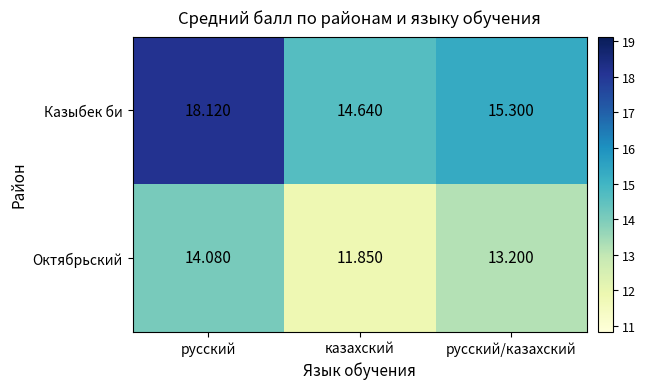

Where is Казыбек би nearest to the value 16?

русский/казахский